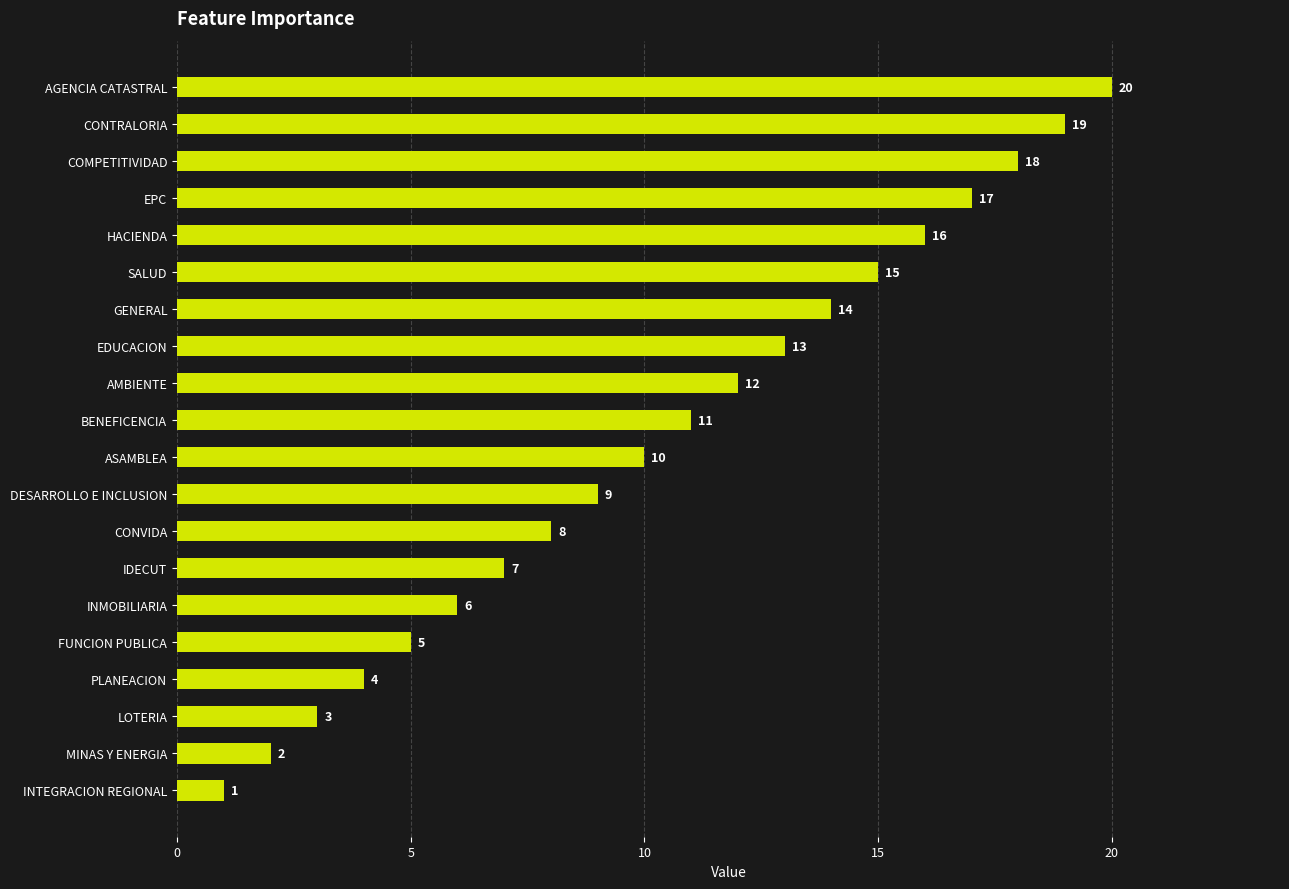

What is the value of the 9th bar from the top?

12